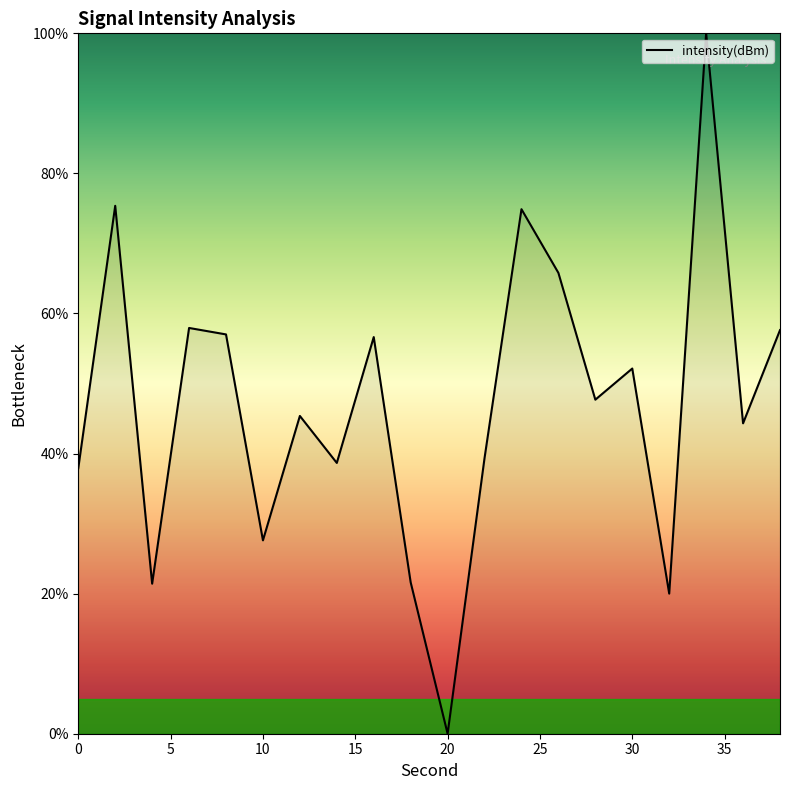

True or false: the data has more than 2 interior local peaks.

True